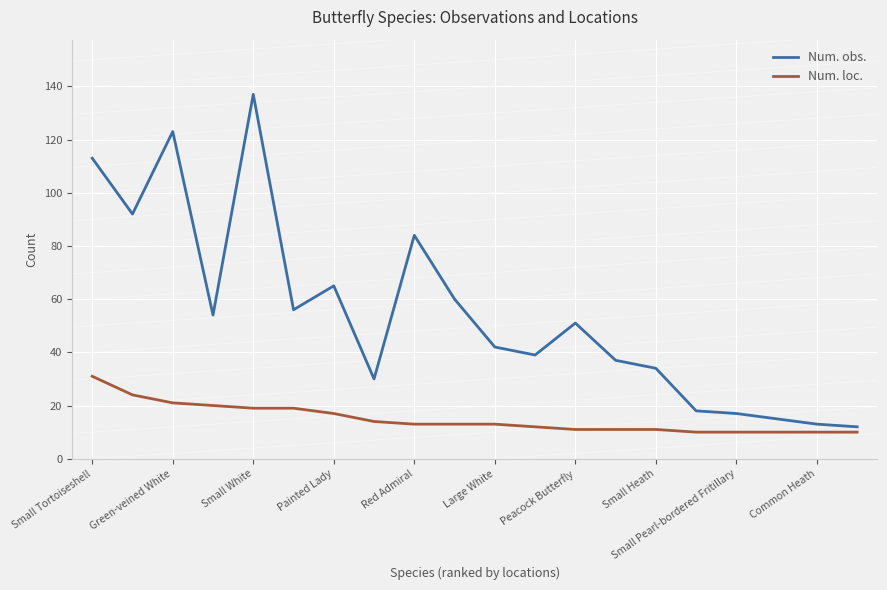

What is the minimum value for Num. obs.?

12